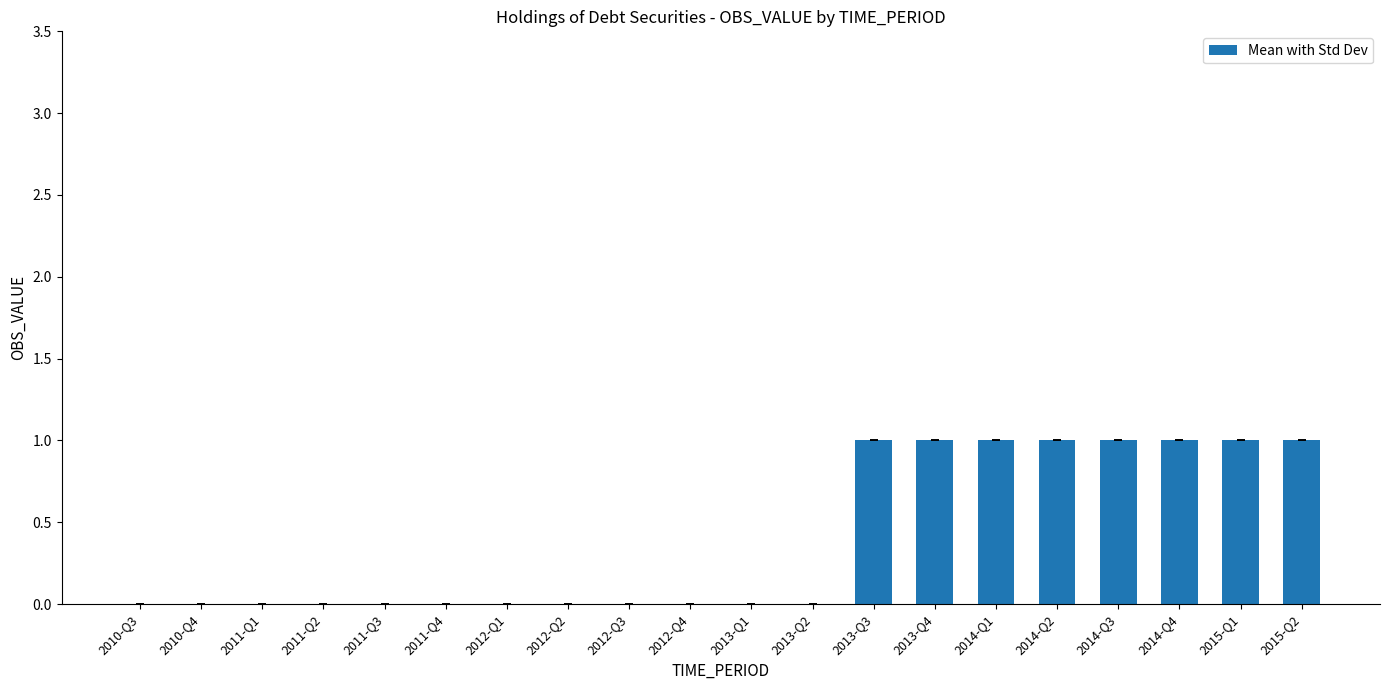

Reading left to right, transcribe all the data shown in this chart.

0	0	0	0	0	0	0	0	0	0	0	0	1	1	1	1	1	1	1	1